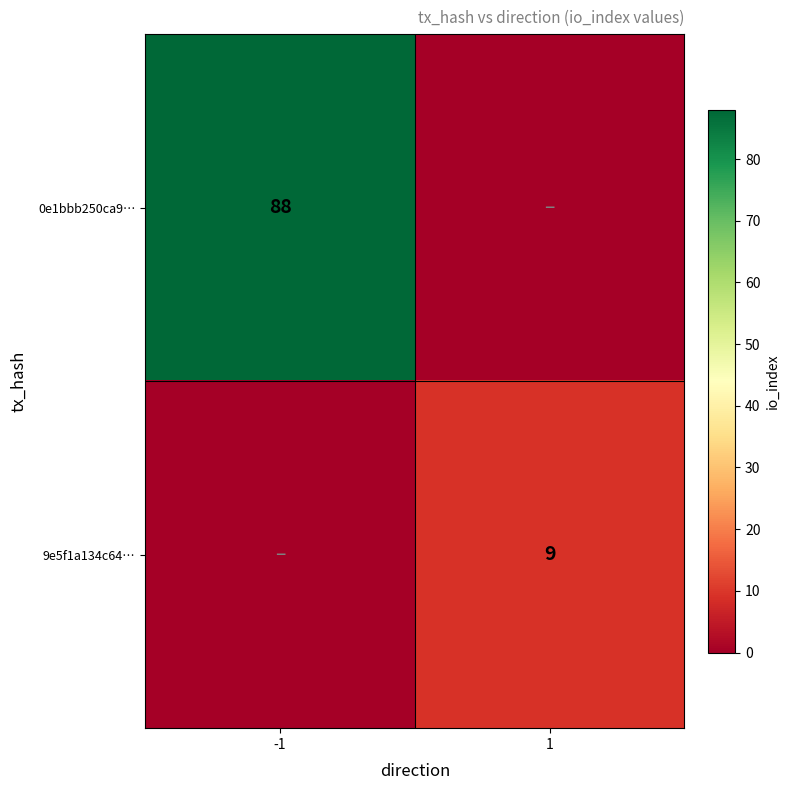

At how many categories does at least one series exceed 83?

1